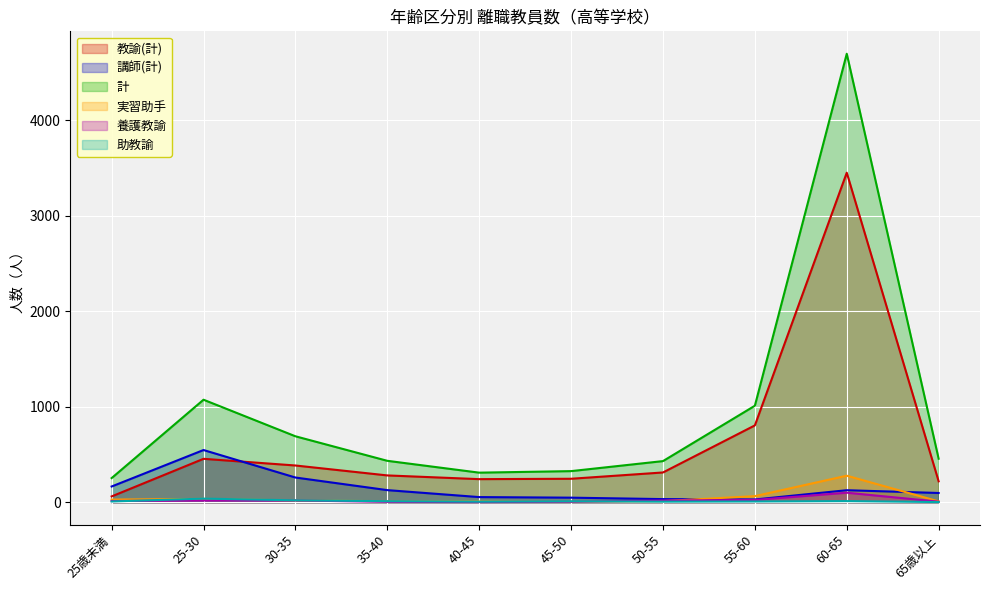

Which series has the largest total across all categories?

計